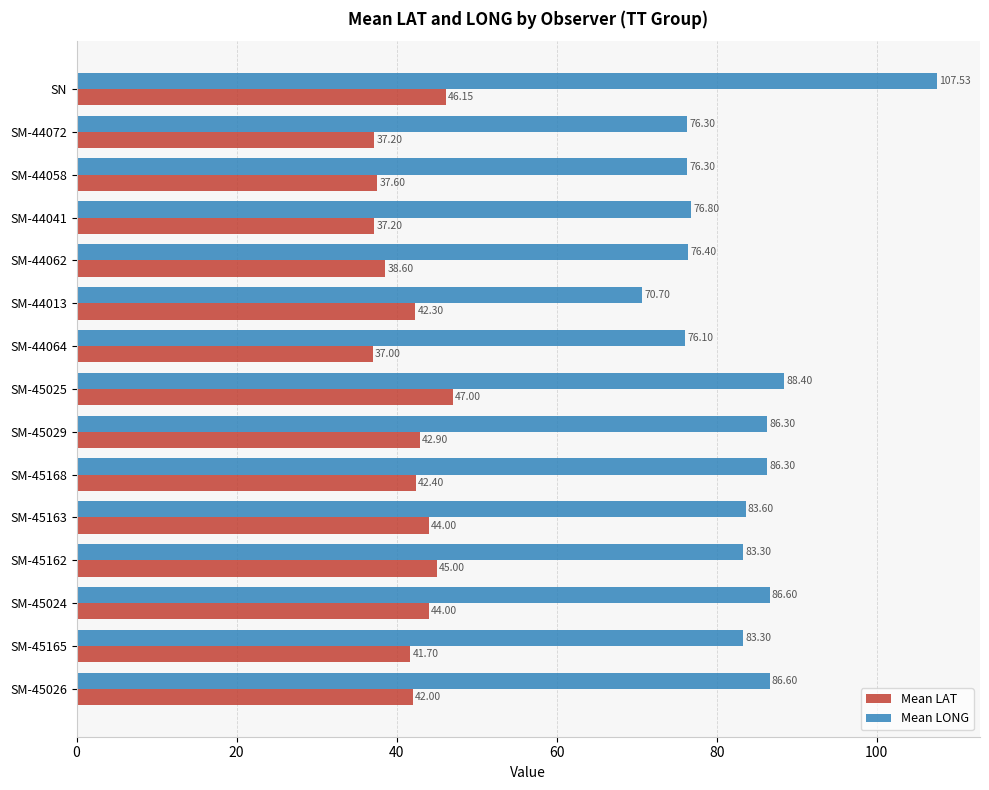

What is the spread (max minus min) of values at SM-45029?

43.4